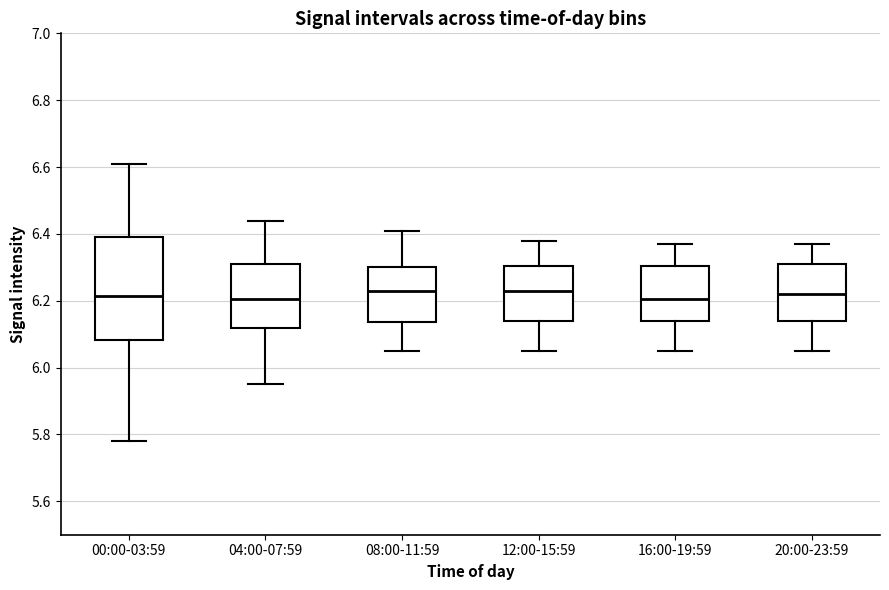

Reading left to right, transcribe this box plot: for each box, give where its median line is, the range the box spans, and where its two whiskers end, as read against the y-axis. The values are not printed on the chart, so give them approximately, as read against the axis.

00:00-03:59: median 6.22, box 6.08 to 6.40, whiskers 5.78 to 6.62
04:00-07:59: median 6.20, box 6.12 to 6.32, whiskers 5.96 to 6.44
08:00-11:59: median 6.24, box 6.14 to 6.30, whiskers 6.06 to 6.42
12:00-15:59: median 6.24, box 6.14 to 6.30, whiskers 6.06 to 6.38
16:00-19:59: median 6.20, box 6.14 to 6.30, whiskers 6.06 to 6.38
20:00-23:59: median 6.22, box 6.14 to 6.32, whiskers 6.06 to 6.38